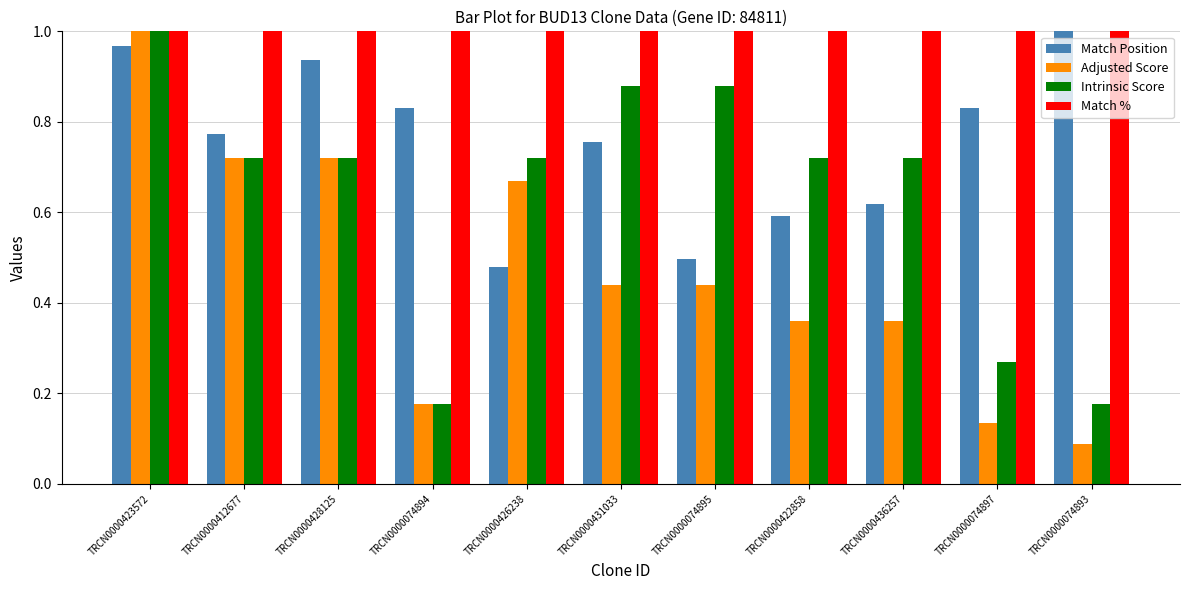

Count the number of data series in this chart.

4